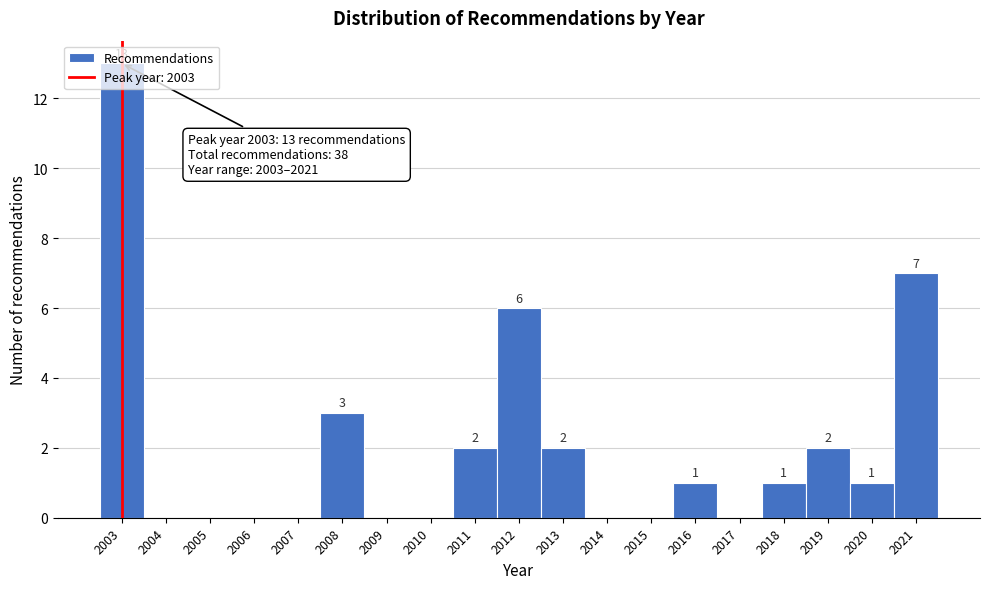

Which range on the x-axis has the tallest bar?

2002.5 to 2003.5